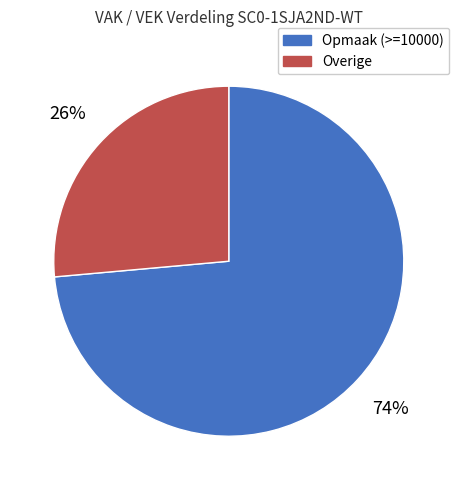

Rank the categories by value from lowest to highest.

Overige, Opmaak (>=10000)